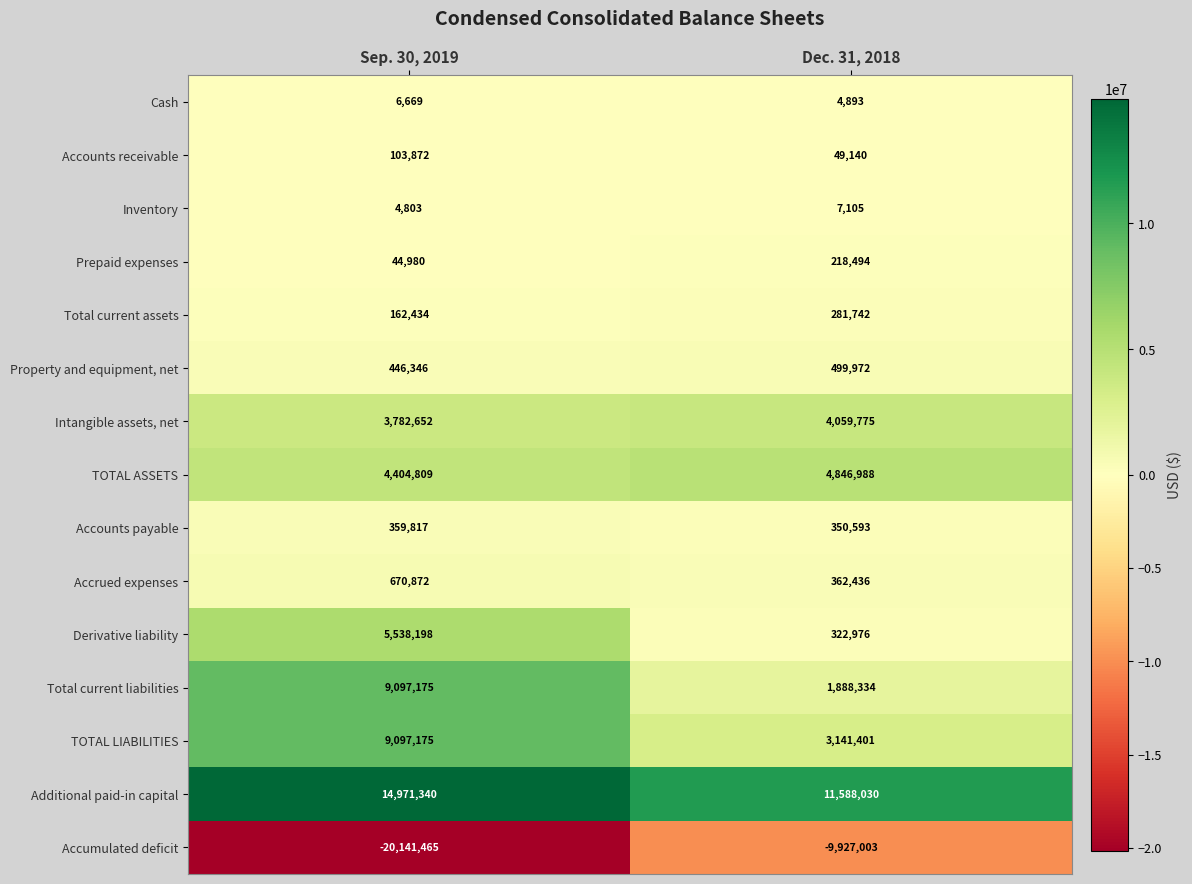

What is the total value across all series at Sep. 30, 2019?

28549677